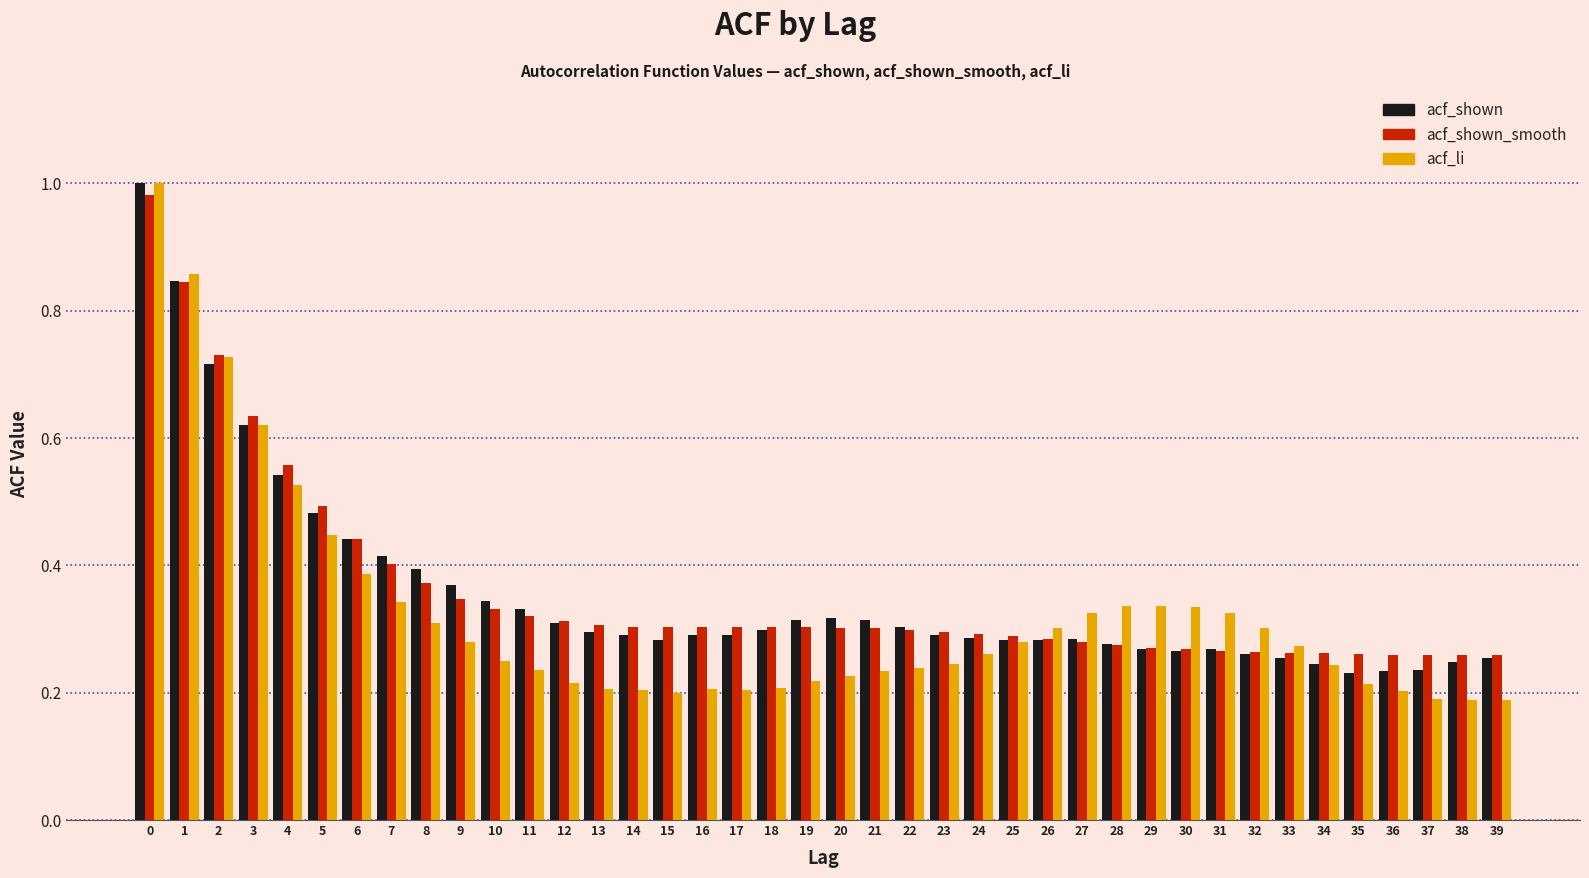

True or false: acf_li has a value of 0.1 at 3.

False